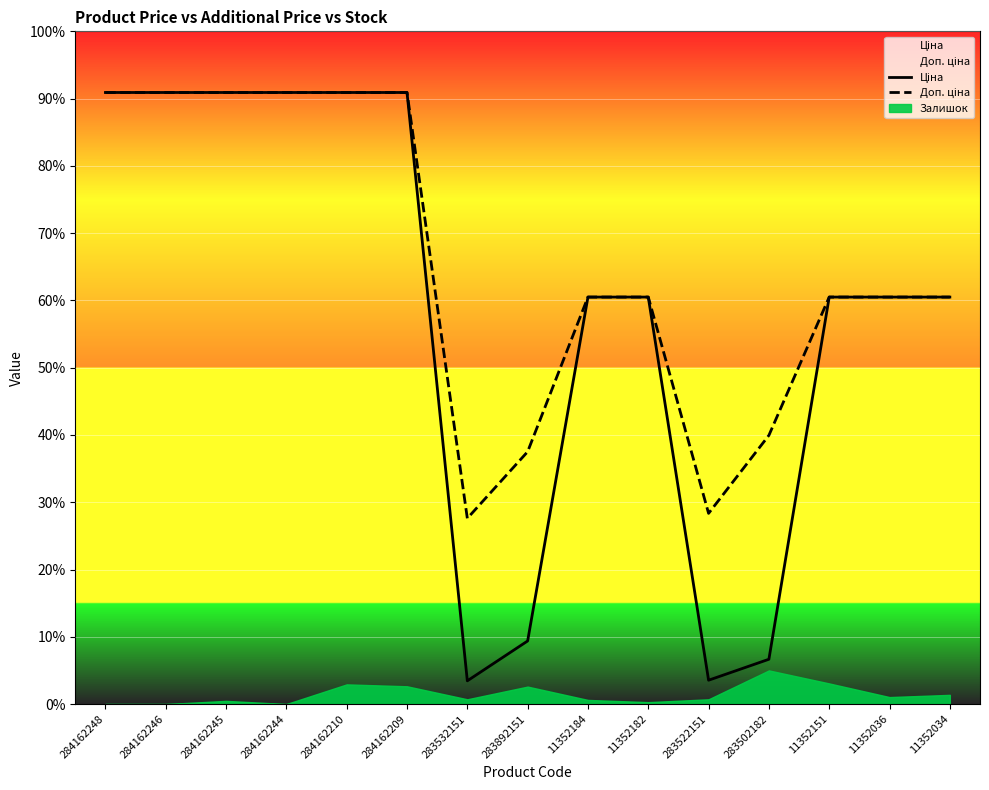

The Доп. ціна series shows 871.1 at 283502182. True or false?

False